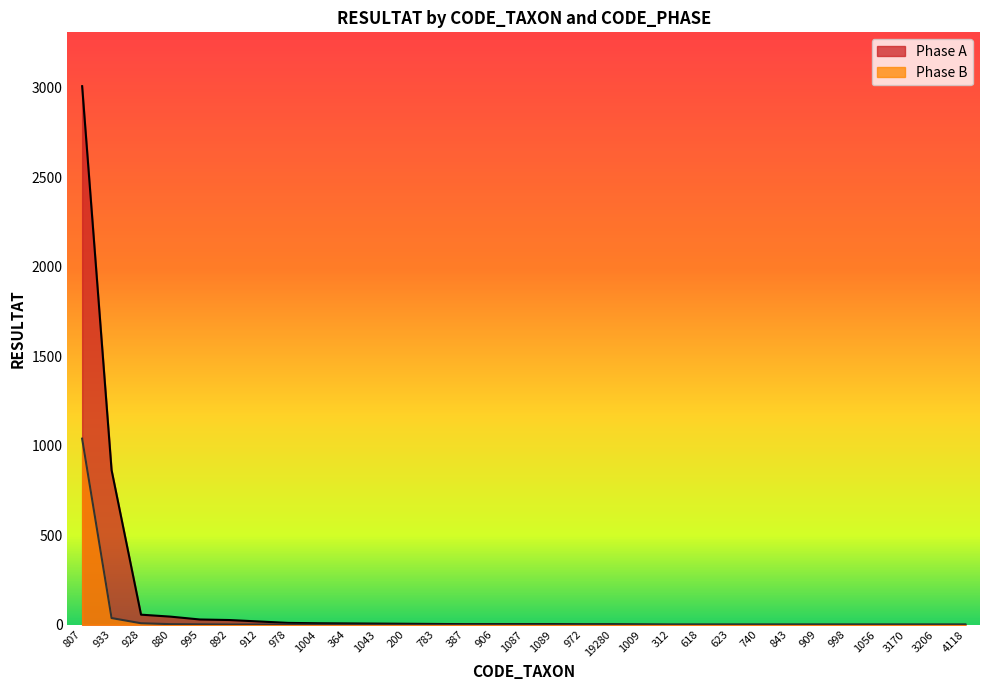

How many data points in Phase A are less than 3?

14